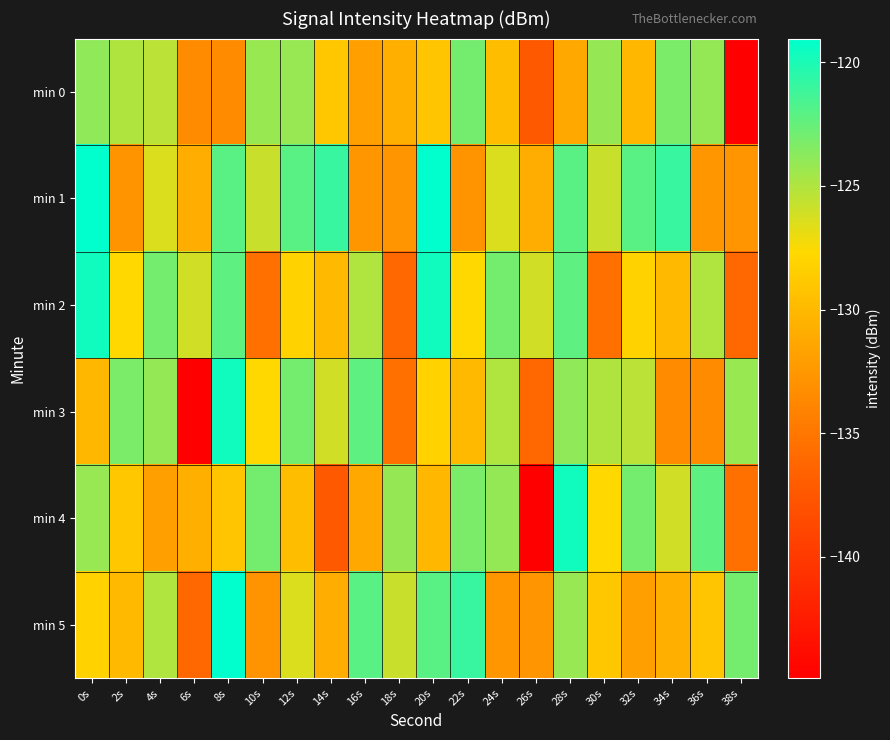

At which category is the sum across all series the highest?

28s